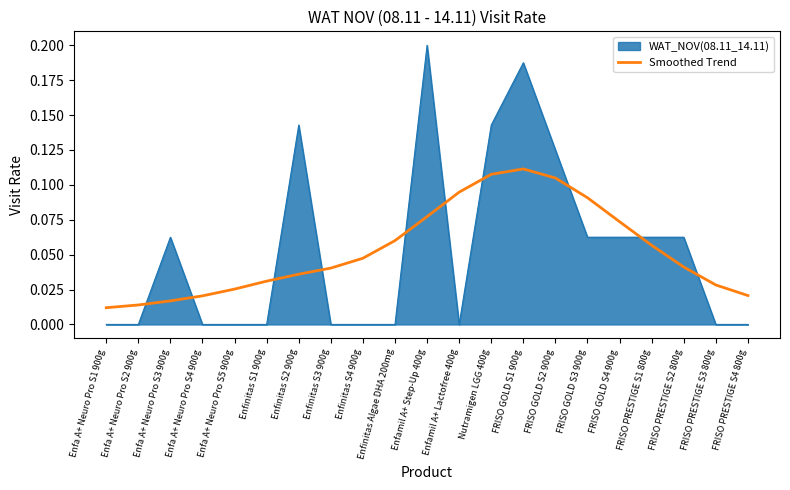

What position from the right is FRISO PRESTIGE S3 800g?

2